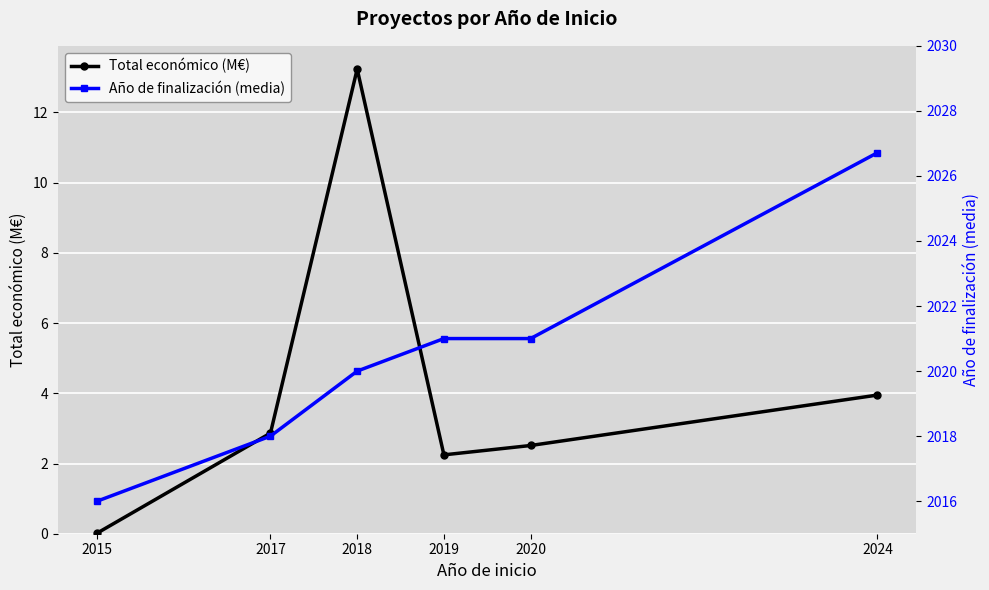

What is the highest value of the Año de finalización (media) series?

2026.7